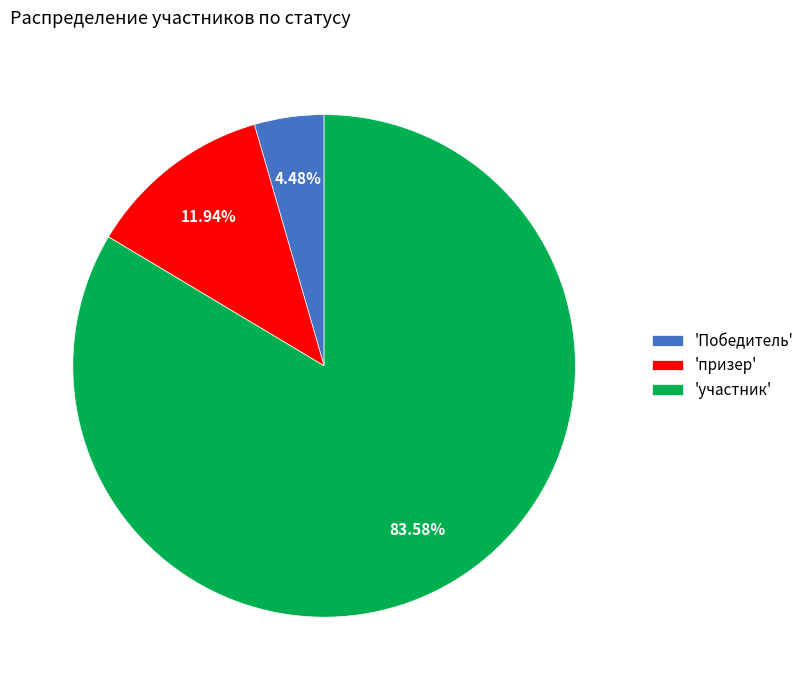

Combined, do 'Победитель' and 'призер' account for over 50%?

No